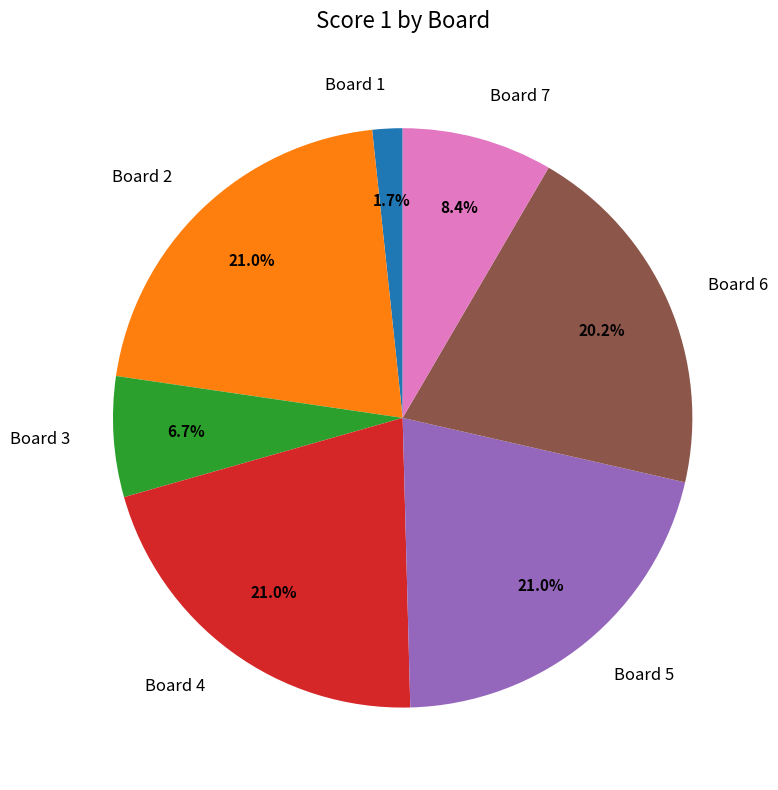

Between Board 7 and Board 6, which is larger?

Board 6